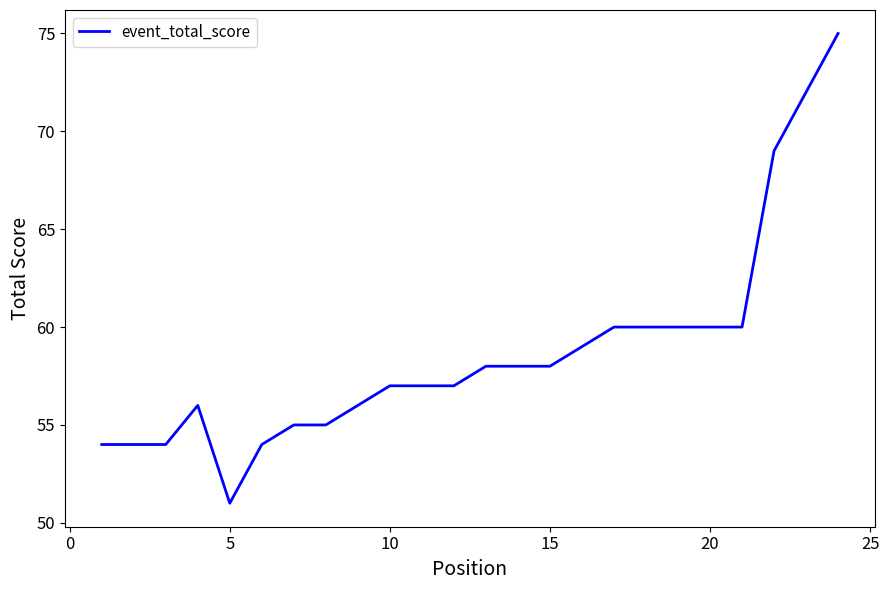

What is the sum of all values?

1409